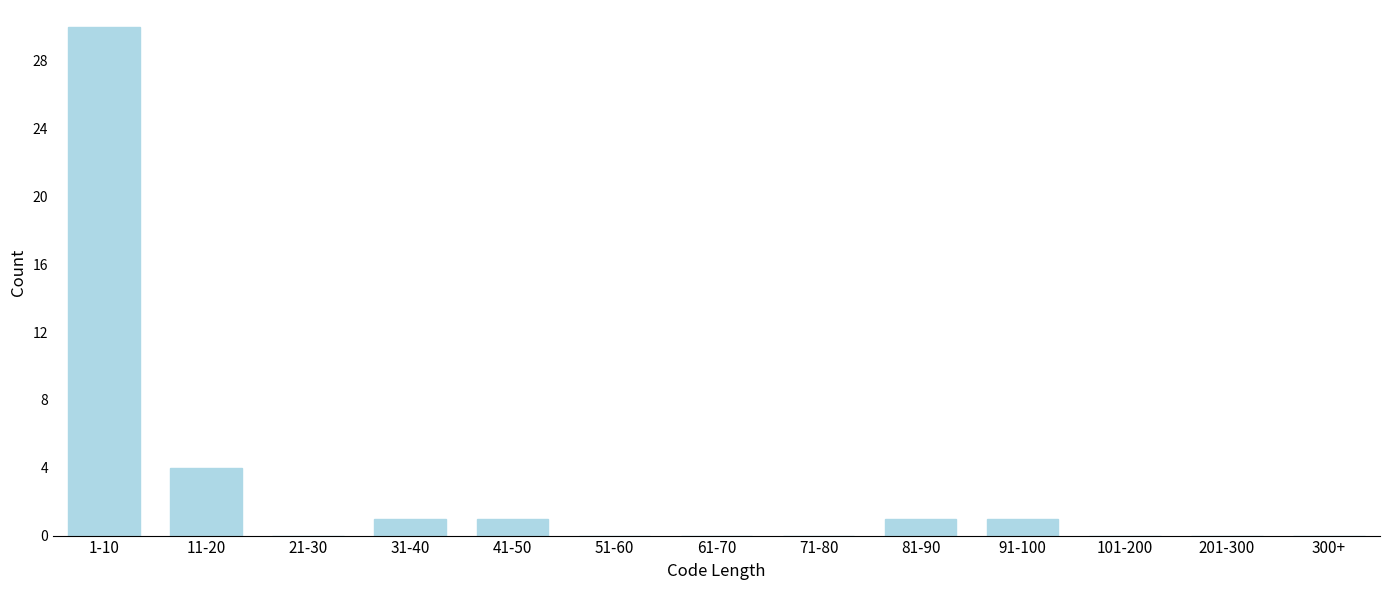

Reading left to right, what are all the values shown in this chart?

1-10=30	11-20=4	21-30=0	31-40=1	41-50=1	51-60=0	61-70=0	71-80=0	81-90=1	91-100=1	101-200=0	201-300=0	300+=0